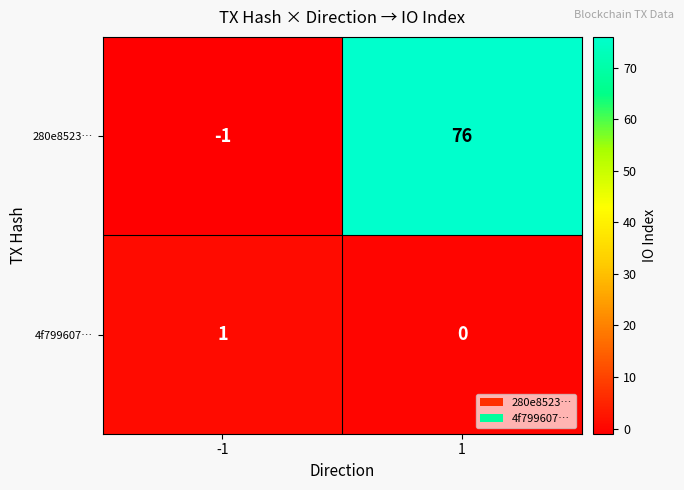

Reading right to left, list all the values displayed in this chart.

280e8523…: 1=76	-1=-1
4f799607…: 1=0	-1=1